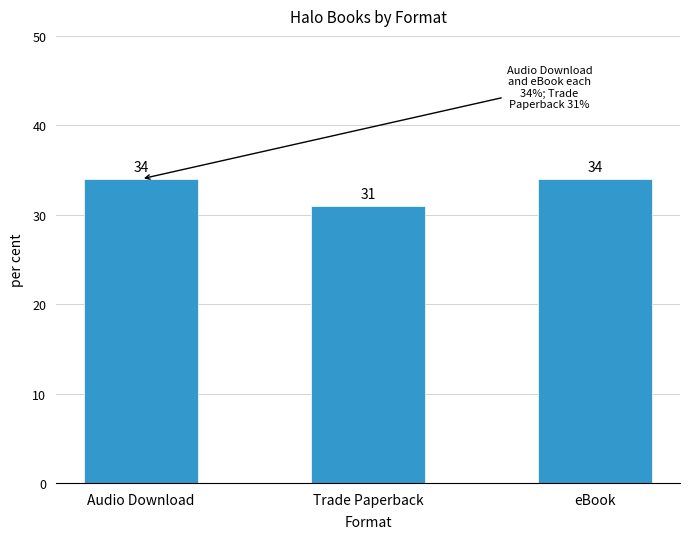

What is the label of the 1st bar from the right?

eBook